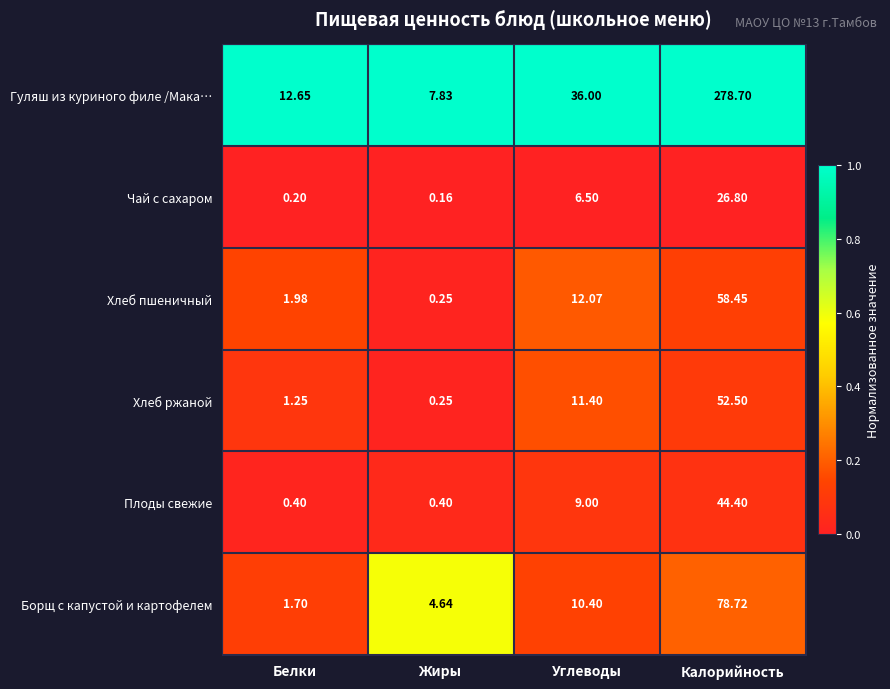

At which category does the chart reach its peak across all series?

Калорийность